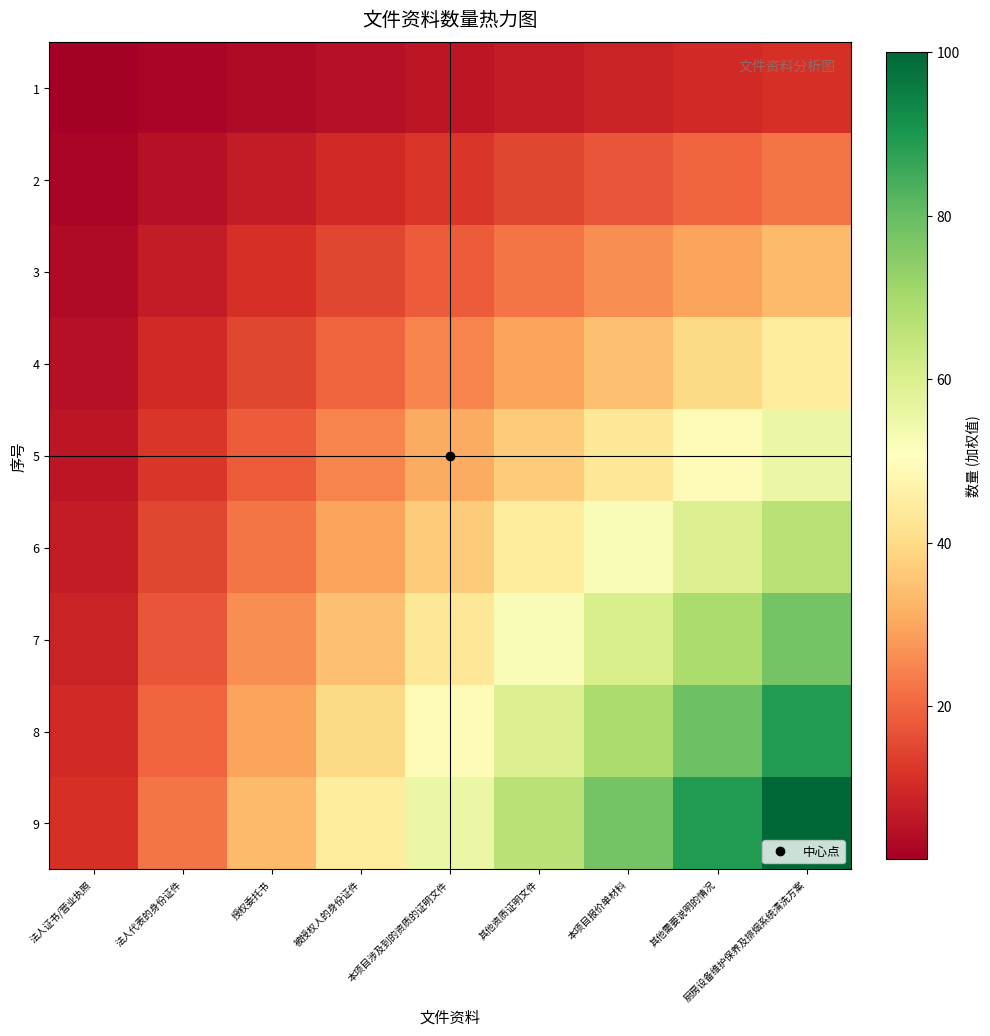

Reading right to left, list all the values displayed in this chart.

1: 厨房设备维护保养及排烟系统清洗方案=11.1	其他需要说明的情况=9.9	本项目报价单材料=8.6	其他资质证明文件=7.4	本项目涉及到的资质的证明文件=6.2	被授权人的身份证件=4.9	授权委托书=3.7	法人代表的身份证件=2.5	法人证书/营业执照=1.2
2: 厨房设备维护保养及排烟系统清洗方案=22.2	其他需要说明的情况=19.8	本项目报价单材料=17.3	其他资质证明文件=14.8	本项目涉及到的资质的证明文件=12.3	被授权人的身份证件=9.9	授权委托书=7.4	法人代表的身份证件=4.9	法人证书/营业执照=2.5
3: 厨房设备维护保养及排烟系统清洗方案=33.3	其他需要说明的情况=29.6	本项目报价单材料=25.9	其他资质证明文件=22.2	本项目涉及到的资质的证明文件=18.5	被授权人的身份证件=14.8	授权委托书=11.1	法人代表的身份证件=7.4	法人证书/营业执照=3.7
4: 厨房设备维护保养及排烟系统清洗方案=44.4	其他需要说明的情况=39.5	本项目报价单材料=34.6	其他资质证明文件=29.6	本项目涉及到的资质的证明文件=24.7	被授权人的身份证件=19.8	授权委托书=14.8	法人代表的身份证件=9.9	法人证书/营业执照=4.9
5: 厨房设备维护保养及排烟系统清洗方案=55.6	其他需要说明的情况=49.4	本项目报价单材料=43.2	其他资质证明文件=37.0	本项目涉及到的资质的证明文件=30.9	被授权人的身份证件=24.7	授权委托书=18.5	法人代表的身份证件=12.3	法人证书/营业执照=6.2
6: 厨房设备维护保养及排烟系统清洗方案=66.7	其他需要说明的情况=59.3	本项目报价单材料=51.9	其他资质证明文件=44.4	本项目涉及到的资质的证明文件=37.0	被授权人的身份证件=29.6	授权委托书=22.2	法人代表的身份证件=14.8	法人证书/营业执照=7.4
7: 厨房设备维护保养及排烟系统清洗方案=77.8	其他需要说明的情况=69.1	本项目报价单材料=60.5	其他资质证明文件=51.9	本项目涉及到的资质的证明文件=43.2	被授权人的身份证件=34.6	授权委托书=25.9	法人代表的身份证件=17.3	法人证书/营业执照=8.6
8: 厨房设备维护保养及排烟系统清洗方案=88.9	其他需要说明的情况=79.0	本项目报价单材料=69.1	其他资质证明文件=59.3	本项目涉及到的资质的证明文件=49.4	被授权人的身份证件=39.5	授权委托书=29.6	法人代表的身份证件=19.8	法人证书/营业执照=9.9
9: 厨房设备维护保养及排烟系统清洗方案=100.0	其他需要说明的情况=88.9	本项目报价单材料=77.8	其他资质证明文件=66.7	本项目涉及到的资质的证明文件=55.6	被授权人的身份证件=44.4	授权委托书=33.3	法人代表的身份证件=22.2	法人证书/营业执照=11.1